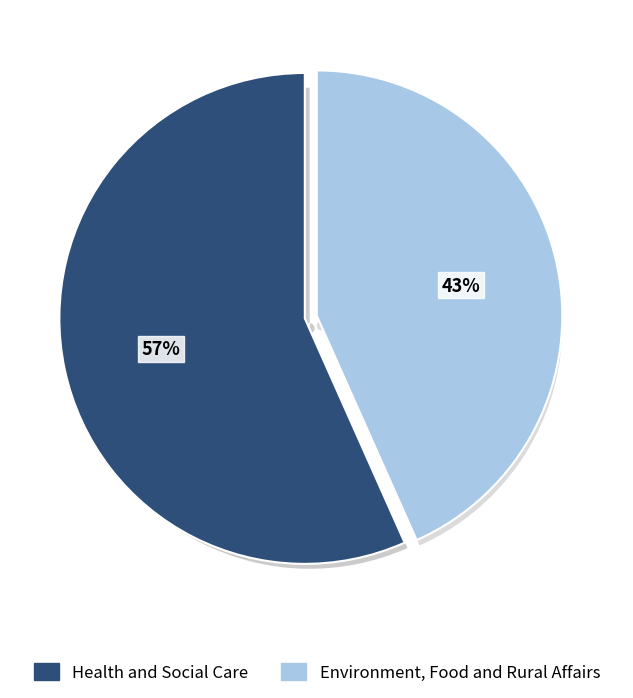

How many segments does this pie chart have?

2